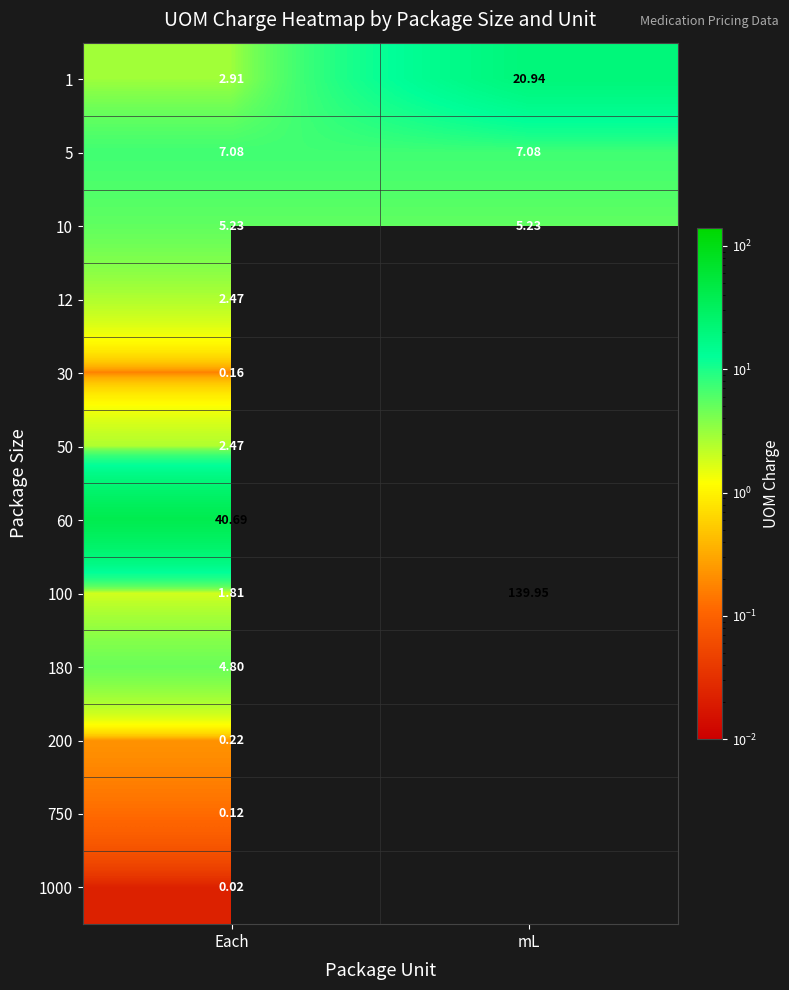

At which label does 100 reach its minimum?

Each